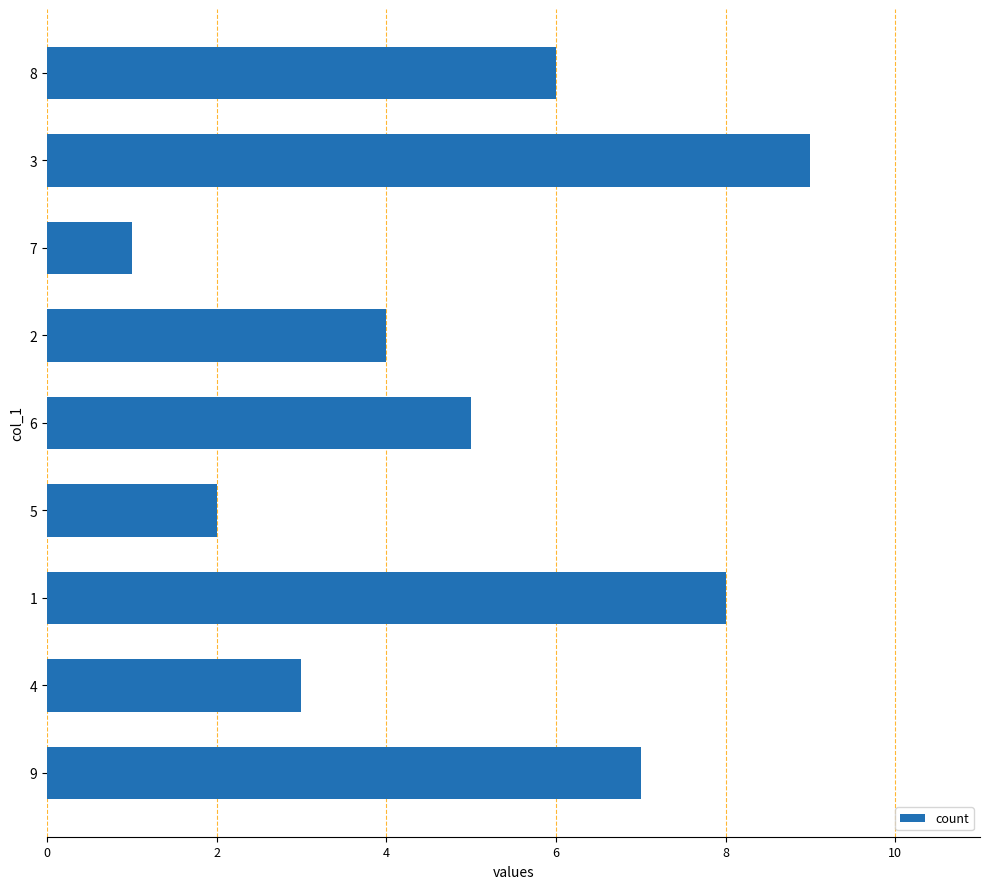

What is the average value?

5